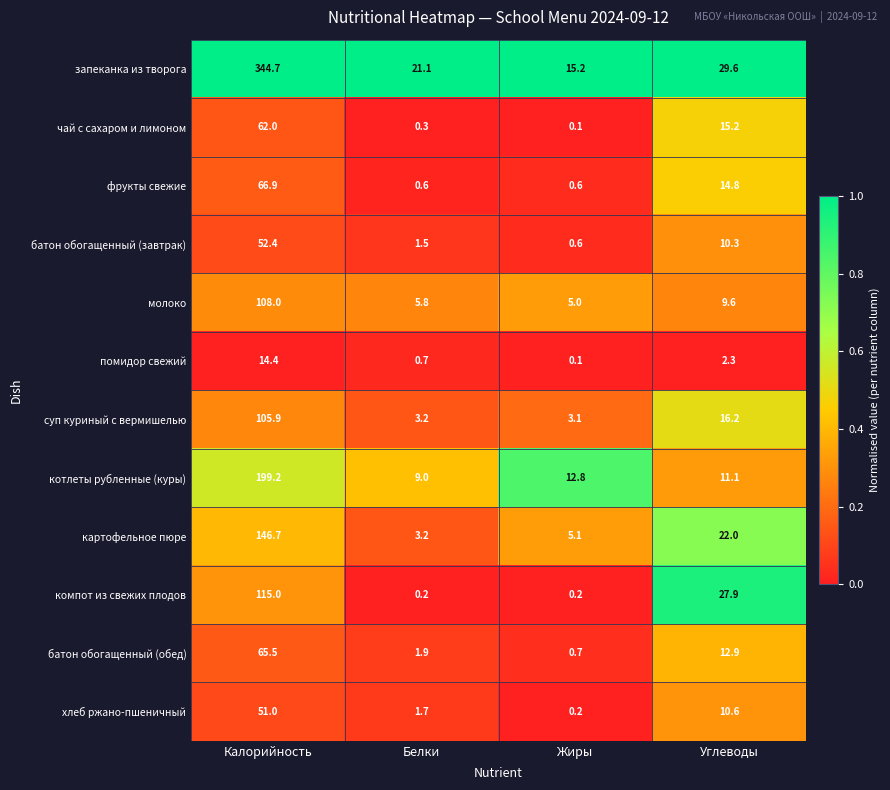

Which label corresponds to the largest value in the chart?

Калорийность